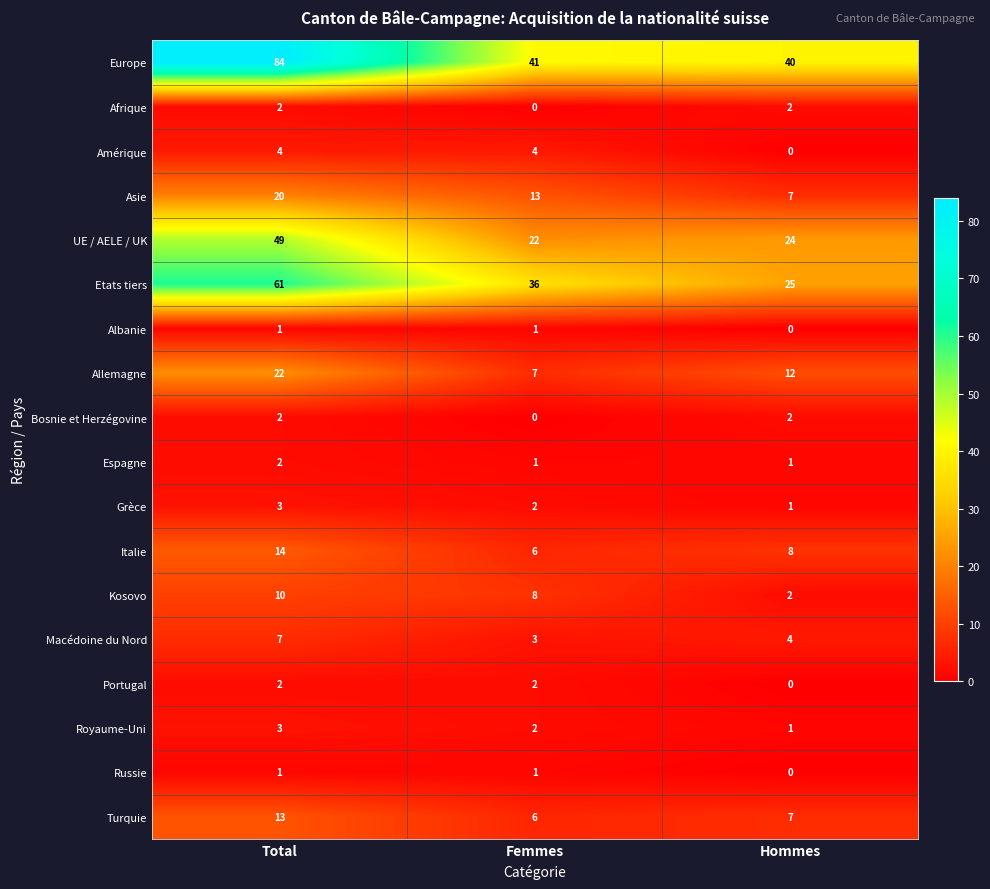

Rank the categories by Royaume-Uni value from lowest to highest.

Hommes, Femmes, Total